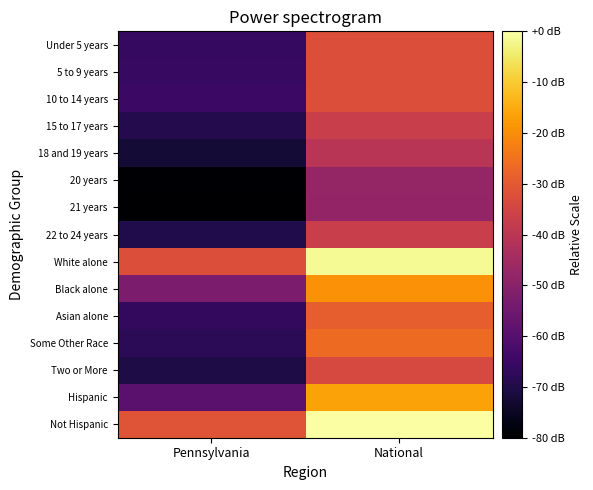

List the series in order of their peak value, lowest first.

21 years, 20 years, 18 and 19 years, 22 to 24 years, 15 to 17 years, Two or More, Under 5 years, 5 to 9 years, 10 to 14 years, Asian alone, Some Other Race, Black alone, Hispanic, White alone, Not Hispanic